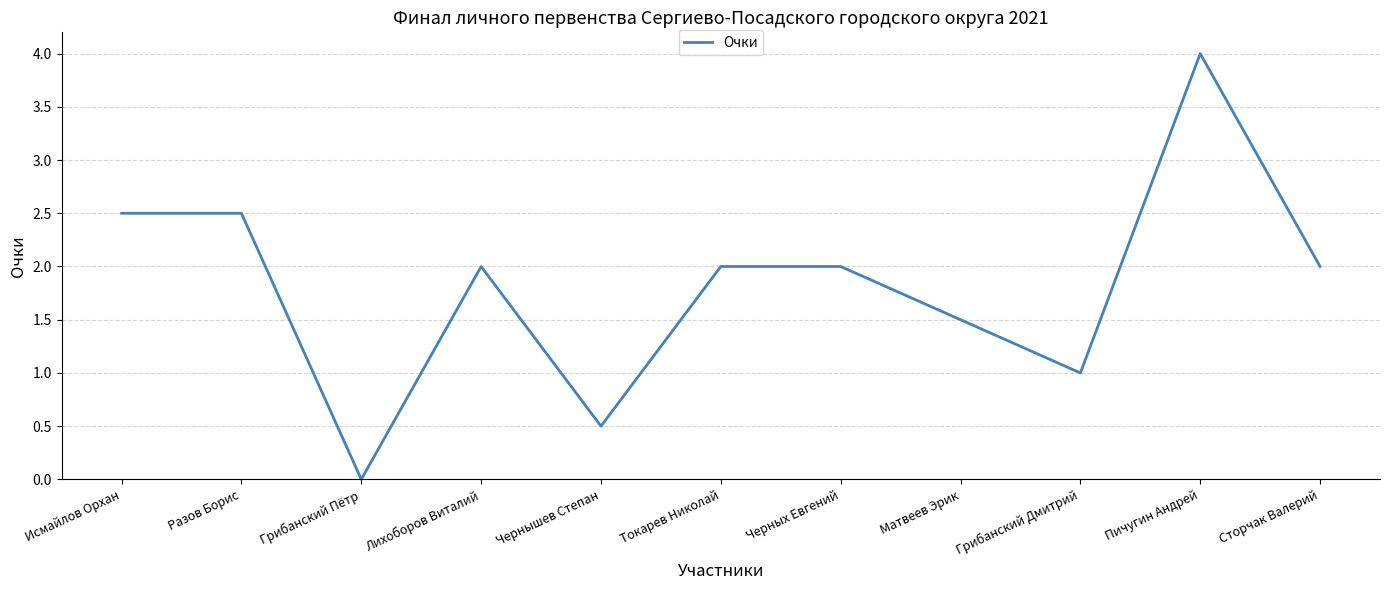

Count the number of data series in this chart.

1